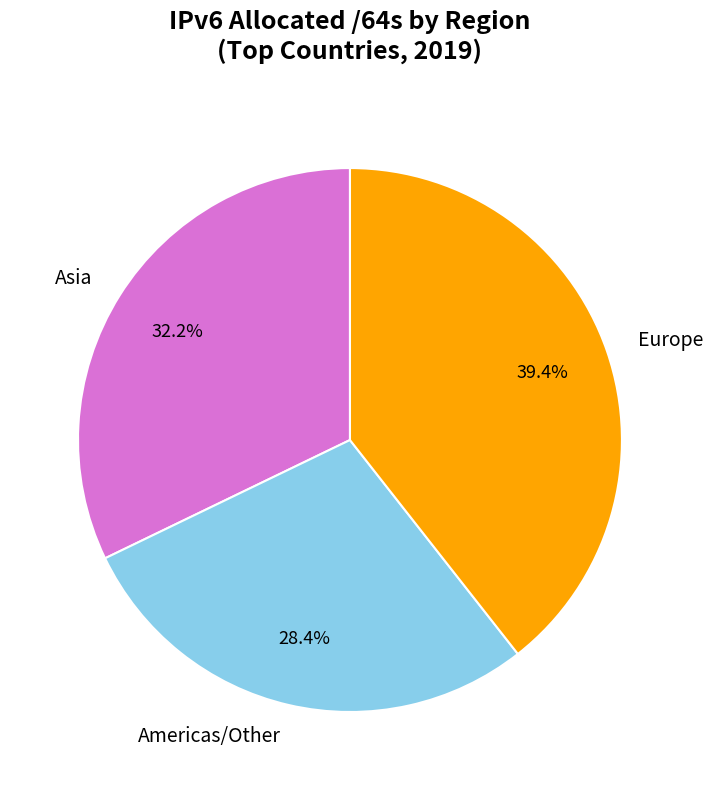

What percentage do Americas/Other and Europe together represent?

67.8%